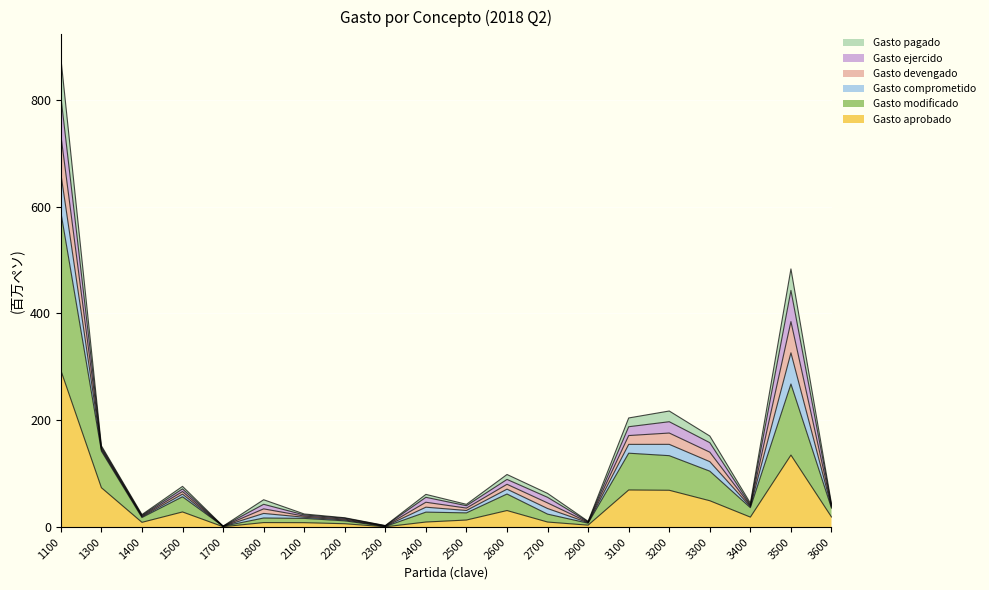

True or false: Gasto modificado has a value of 191.5 at 1300.

False